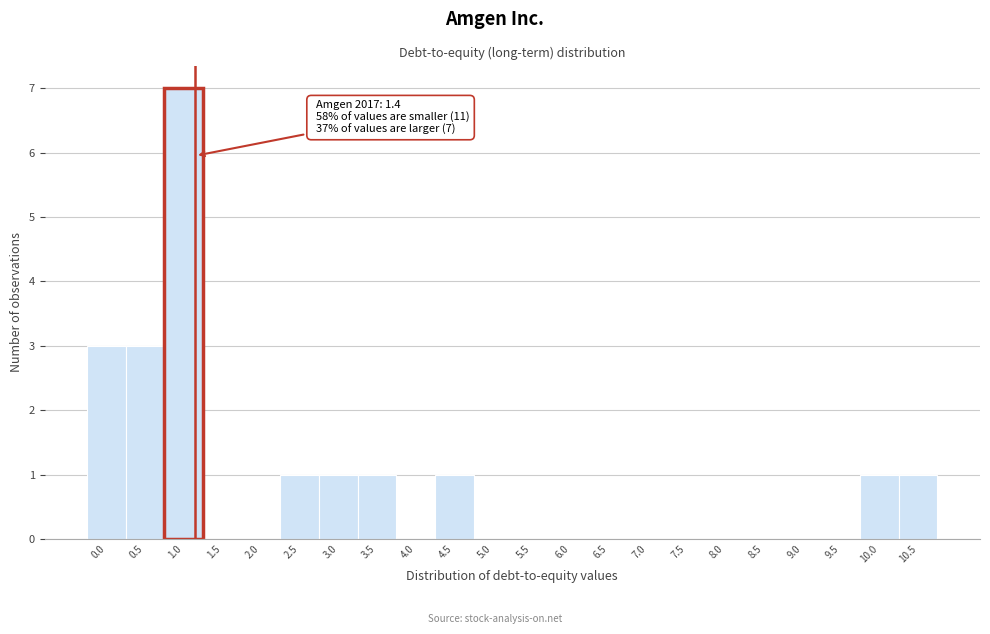

Reading right to left, what are all the values shown in this chart?

10.5=1	10.0=1	9.5=0	9.0=0	8.5=0	8.0=0	7.5=0	7.0=0	6.5=0	6.0=0	5.5=0	5.0=0	4.5=1	4.0=0	3.5=1	3.0=1	2.5=1	2.0=0	1.5=0	1.0=7	0.5=3	0.0=3